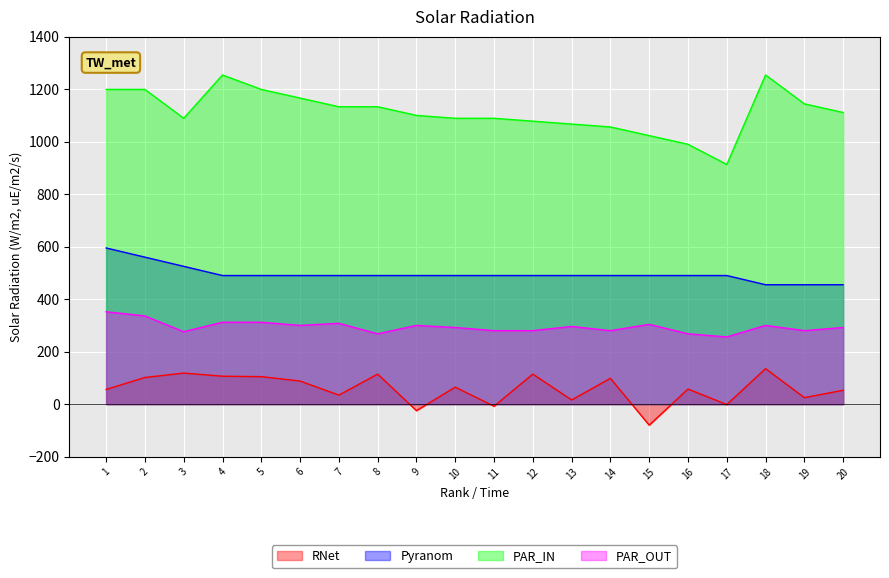

True or false: Pyranom has a value of 774.8 at 20.

False